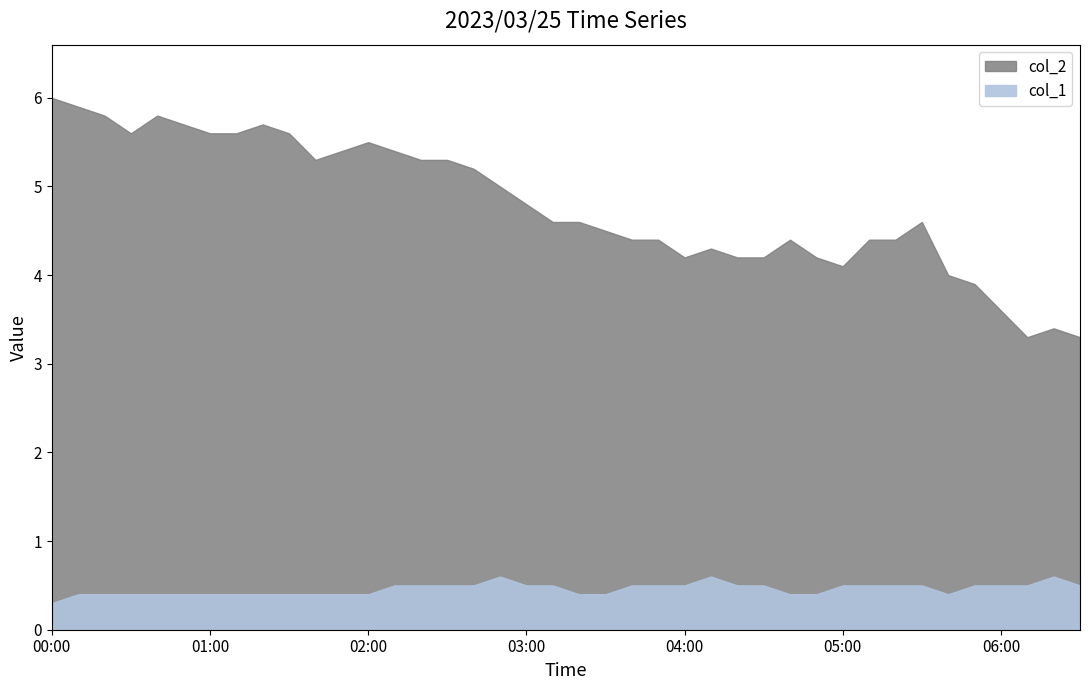

At how many categories does at least one series exceed 5?

17